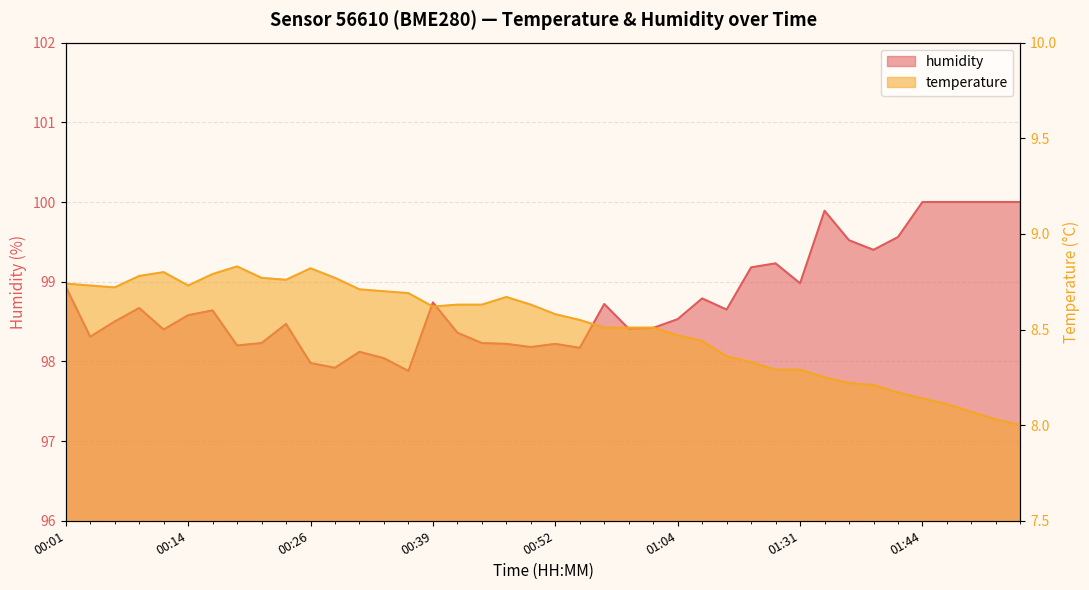

How many lines are shown in the chart?

2